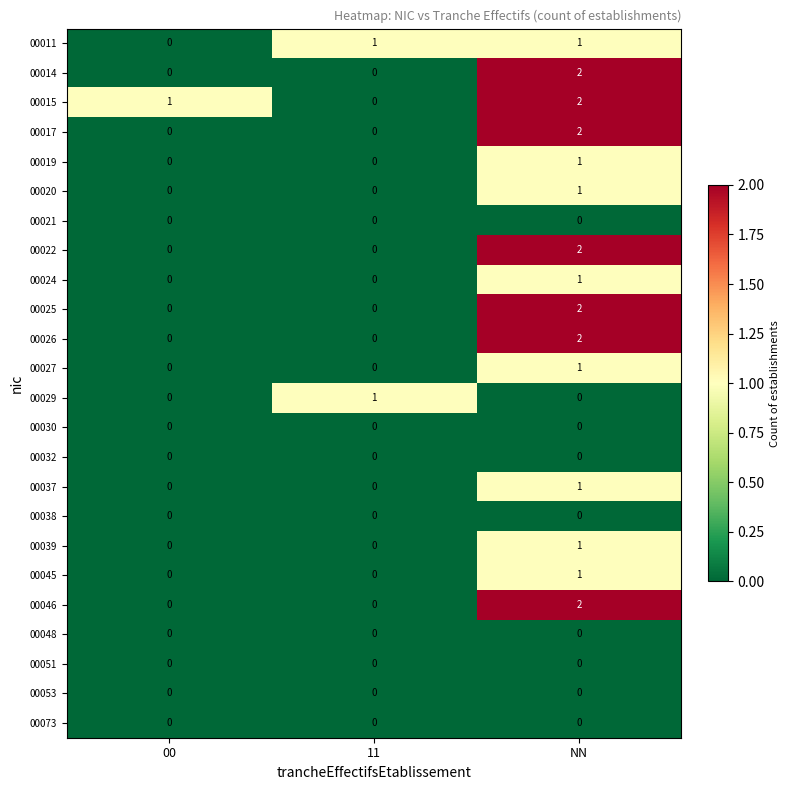

The 00037 series shows 0 at 00. True or false?

True